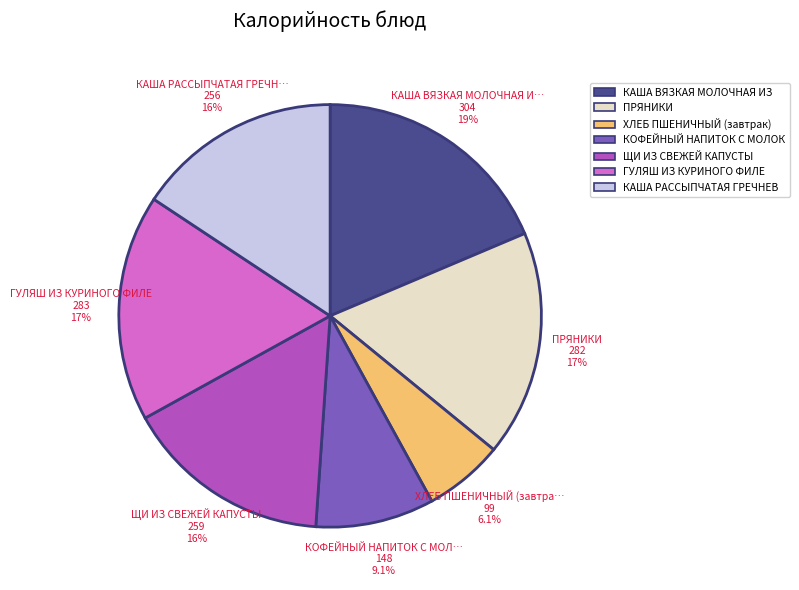

Does any single category account for the majority?

No